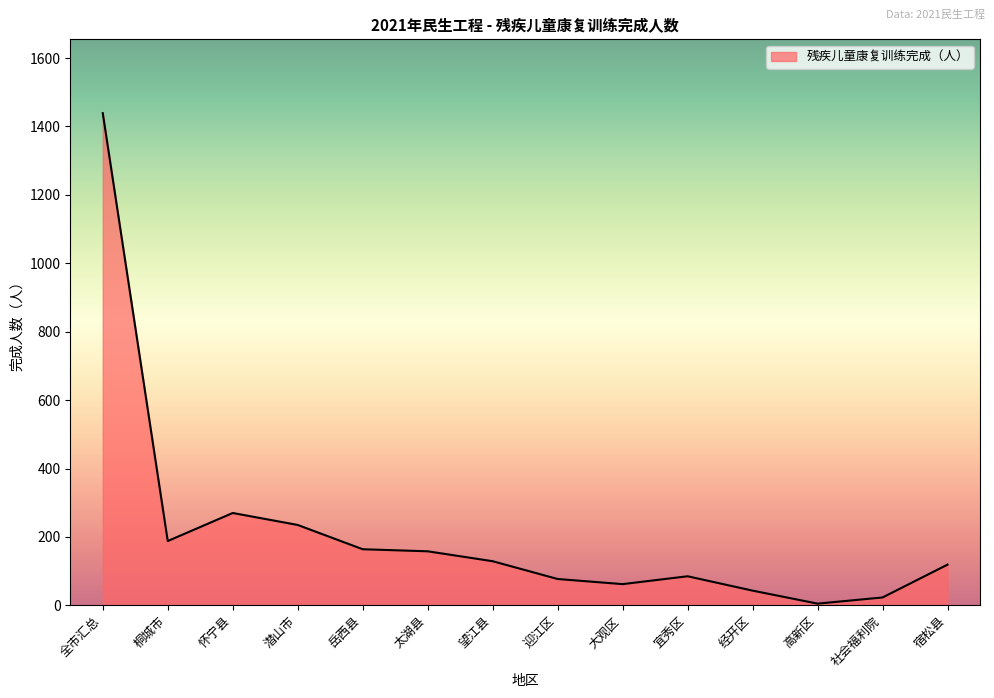

What is the greatest value displayed?

1439